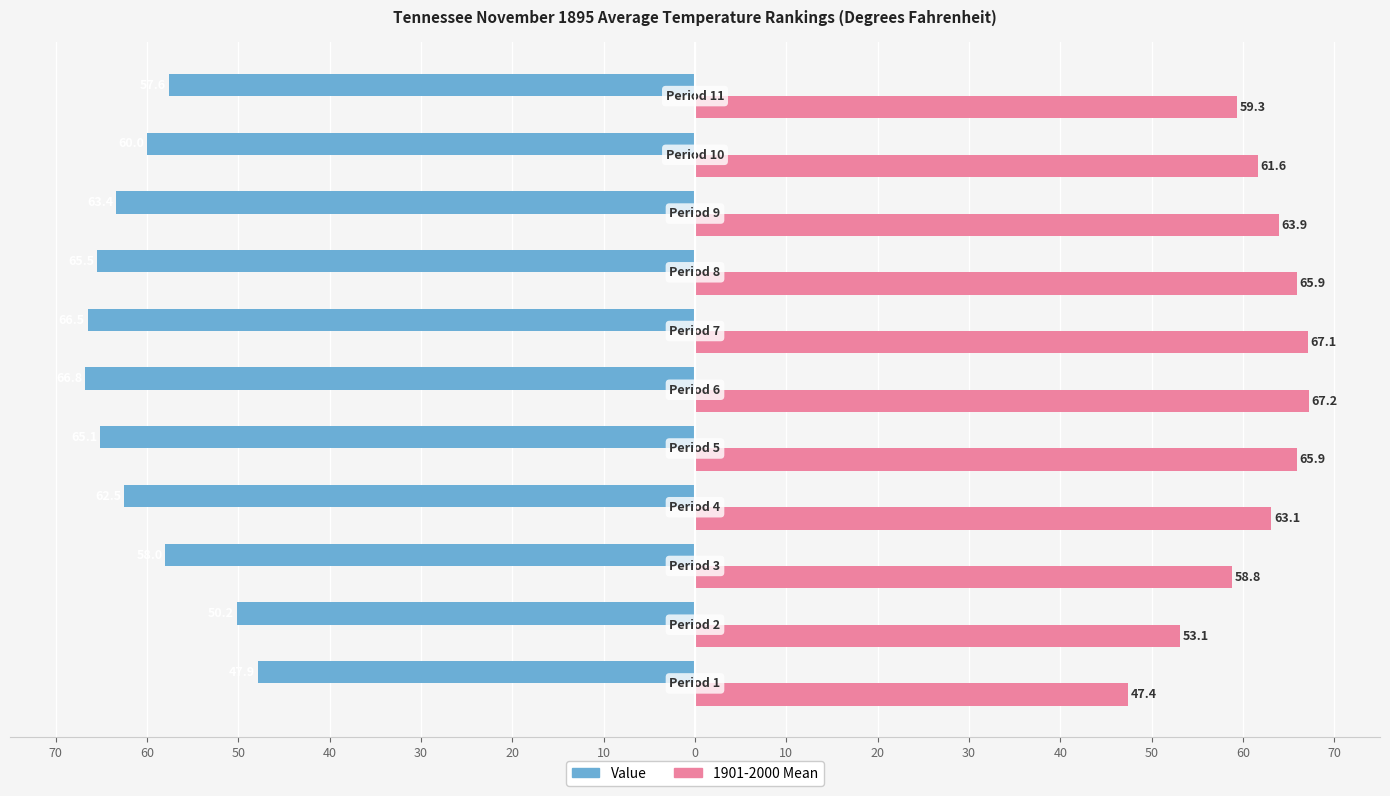

What are all the series names shown in the legend?

Value, 1901-2000 Mean